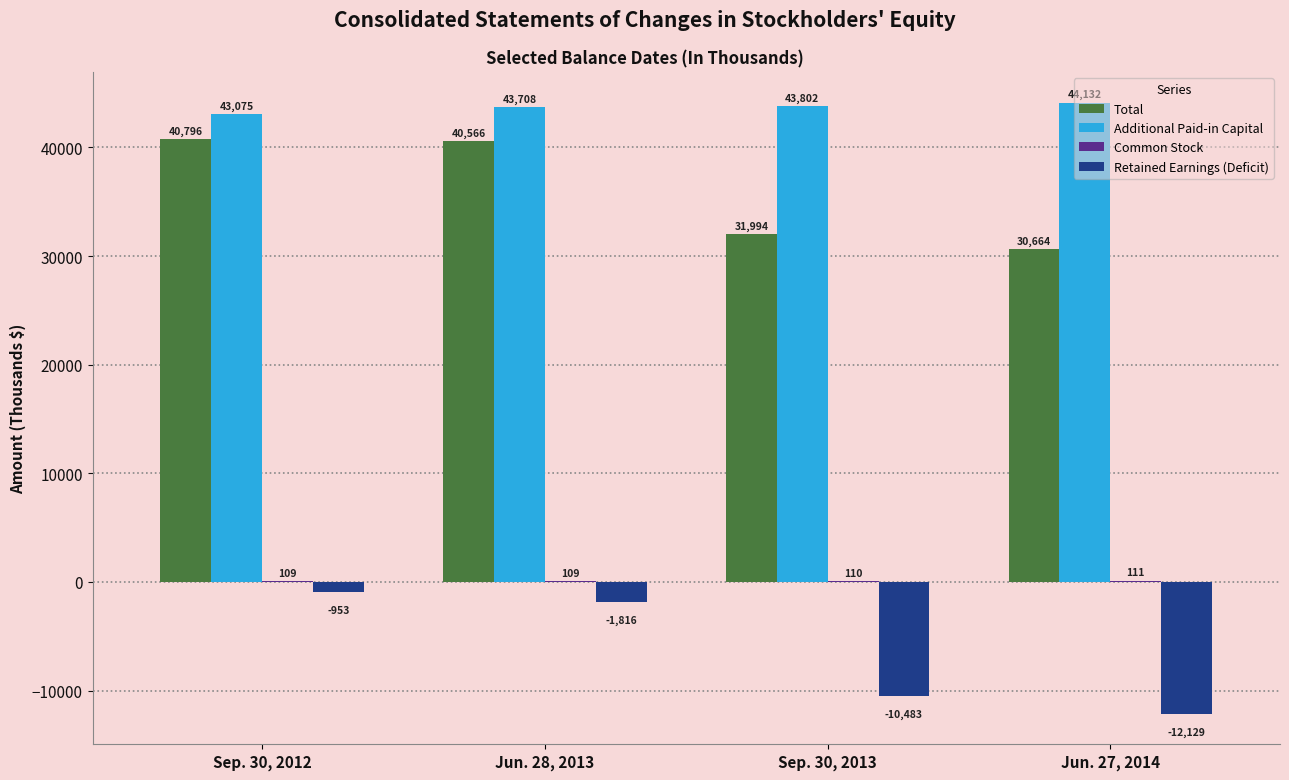

What is the total value across all series at Sep. 30, 2013?

65423